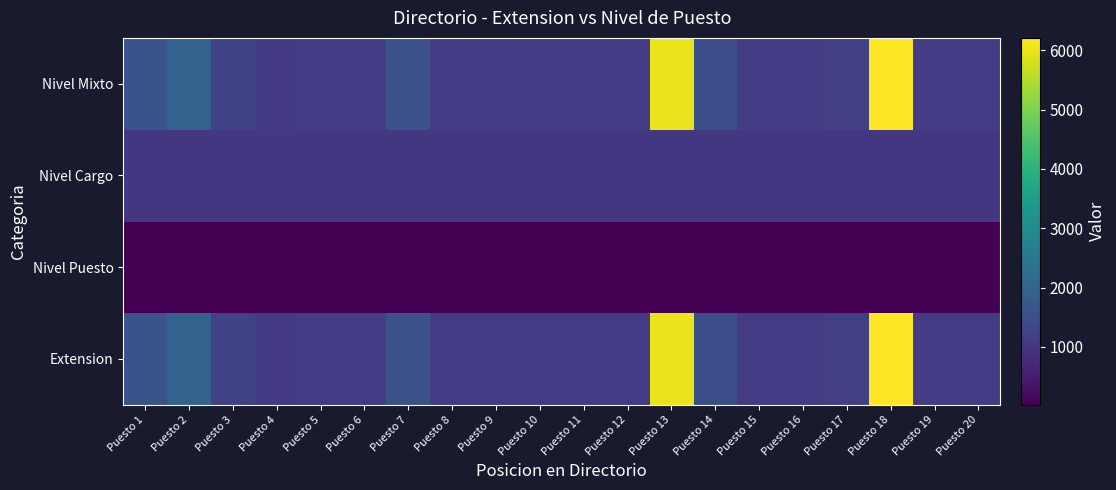

Is it true that Nivel Cargo equals 1033 at Puesto 4?

True